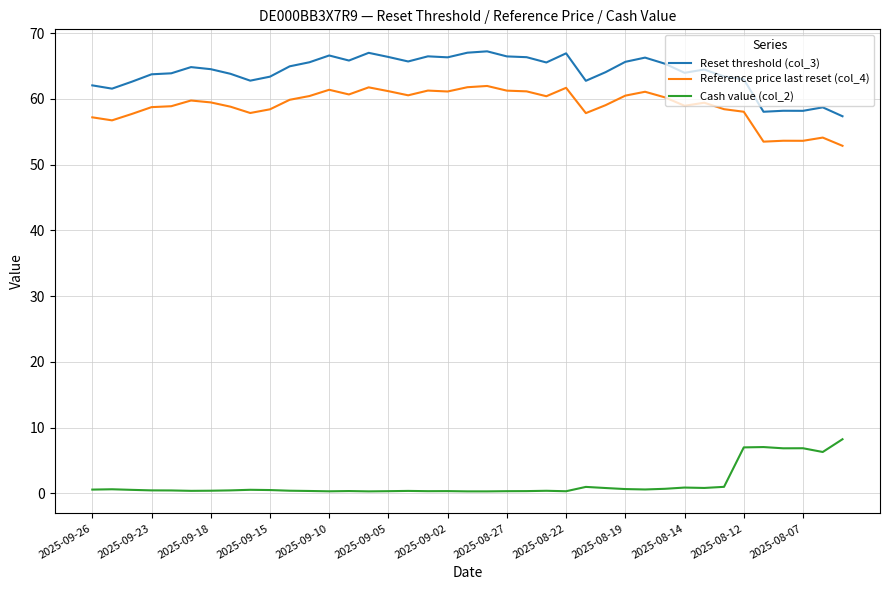

Does the chart have visible grid lines?

Yes